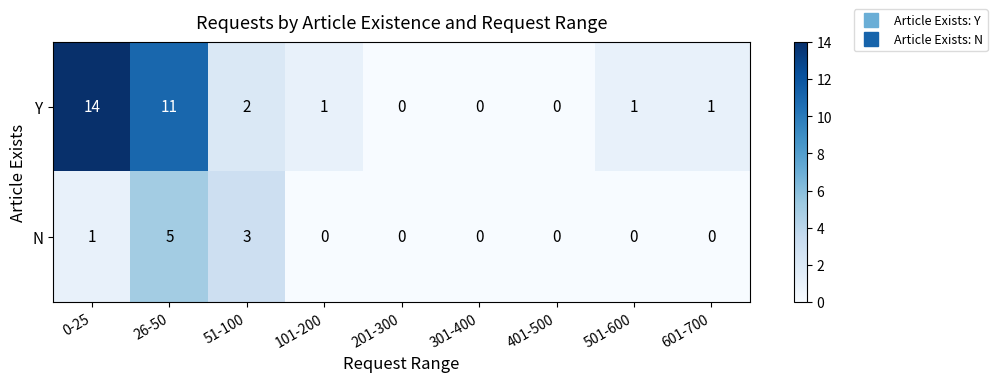

Which series has the largest range (max minus min)?

Y